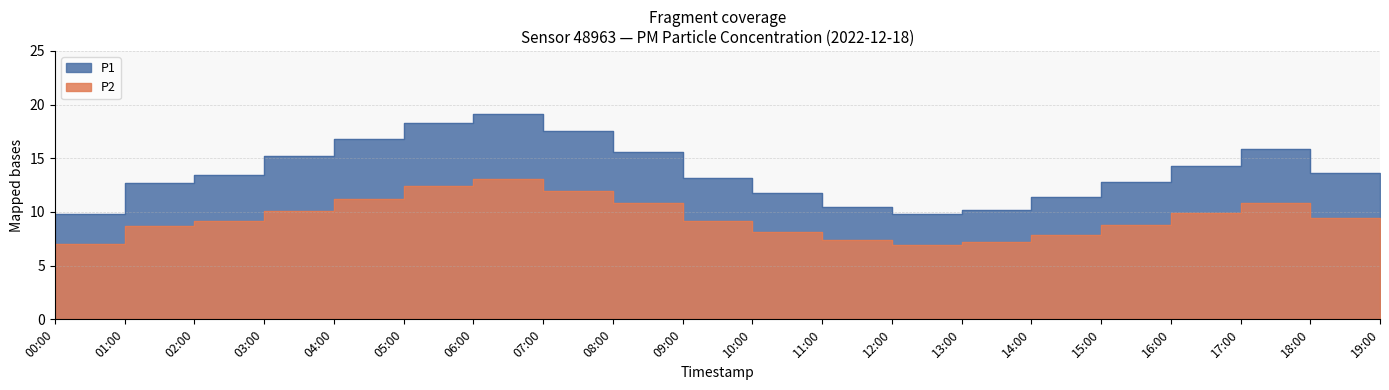

The value of P1 at 17:00 is 21.0. True or false?

False